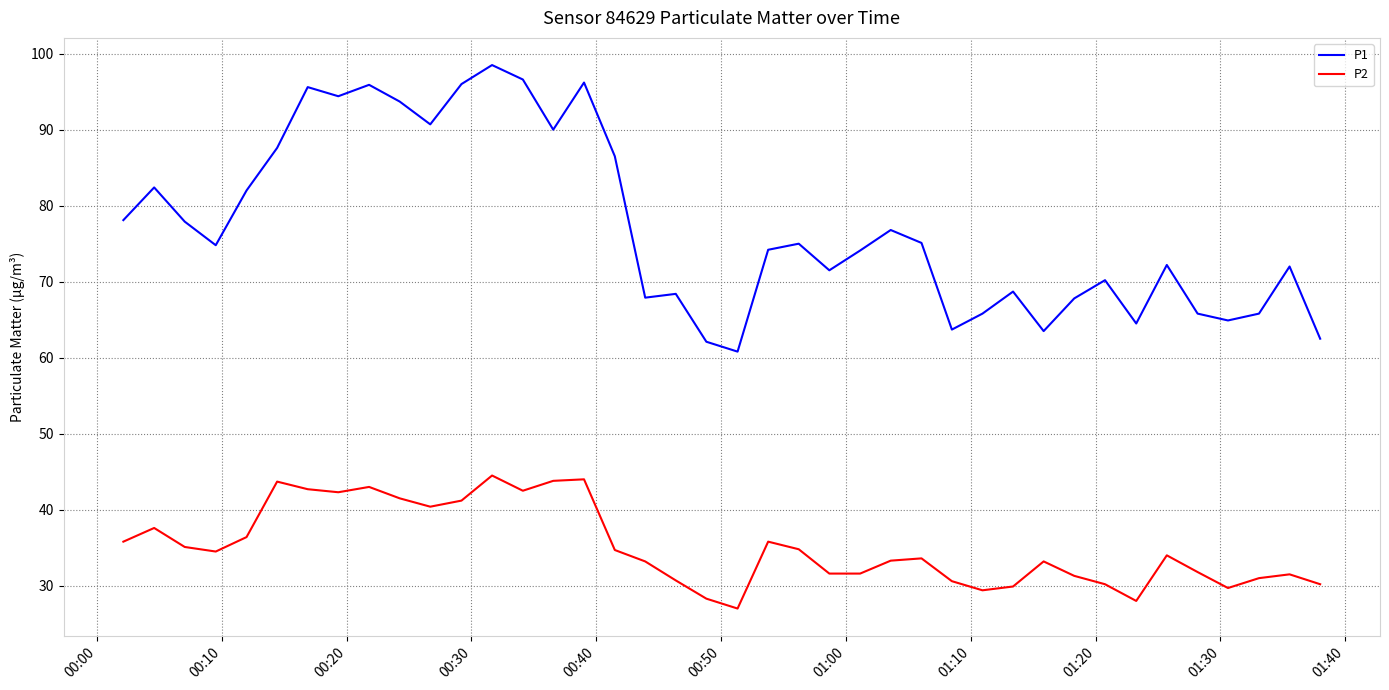

Rank the series by their average value, from lowest to highest.

P2, P1